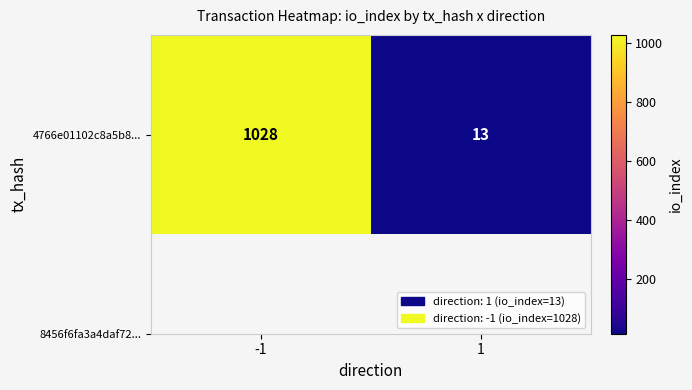

Where is the data nearest to the value 520?

1